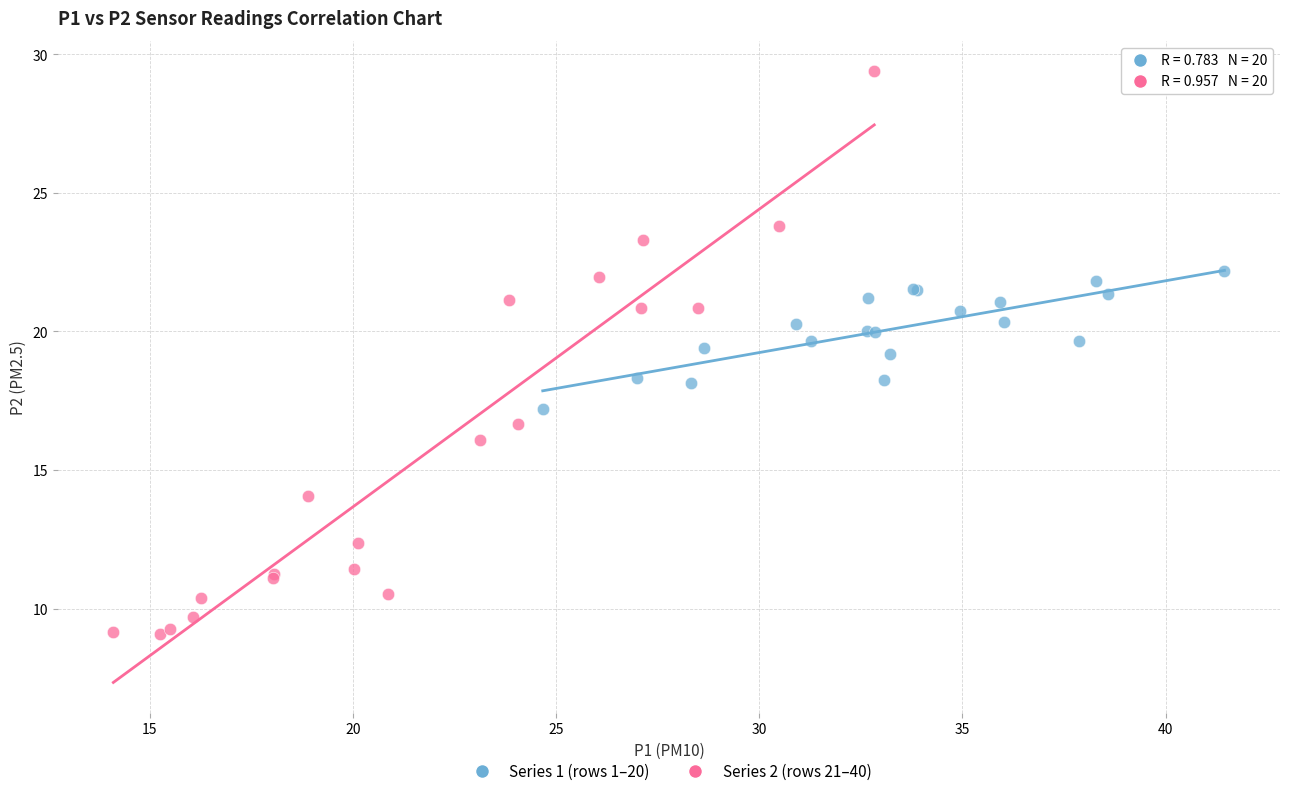

Which series reaches the minimum Y coordinate?

Series 2 (rows 21–40)